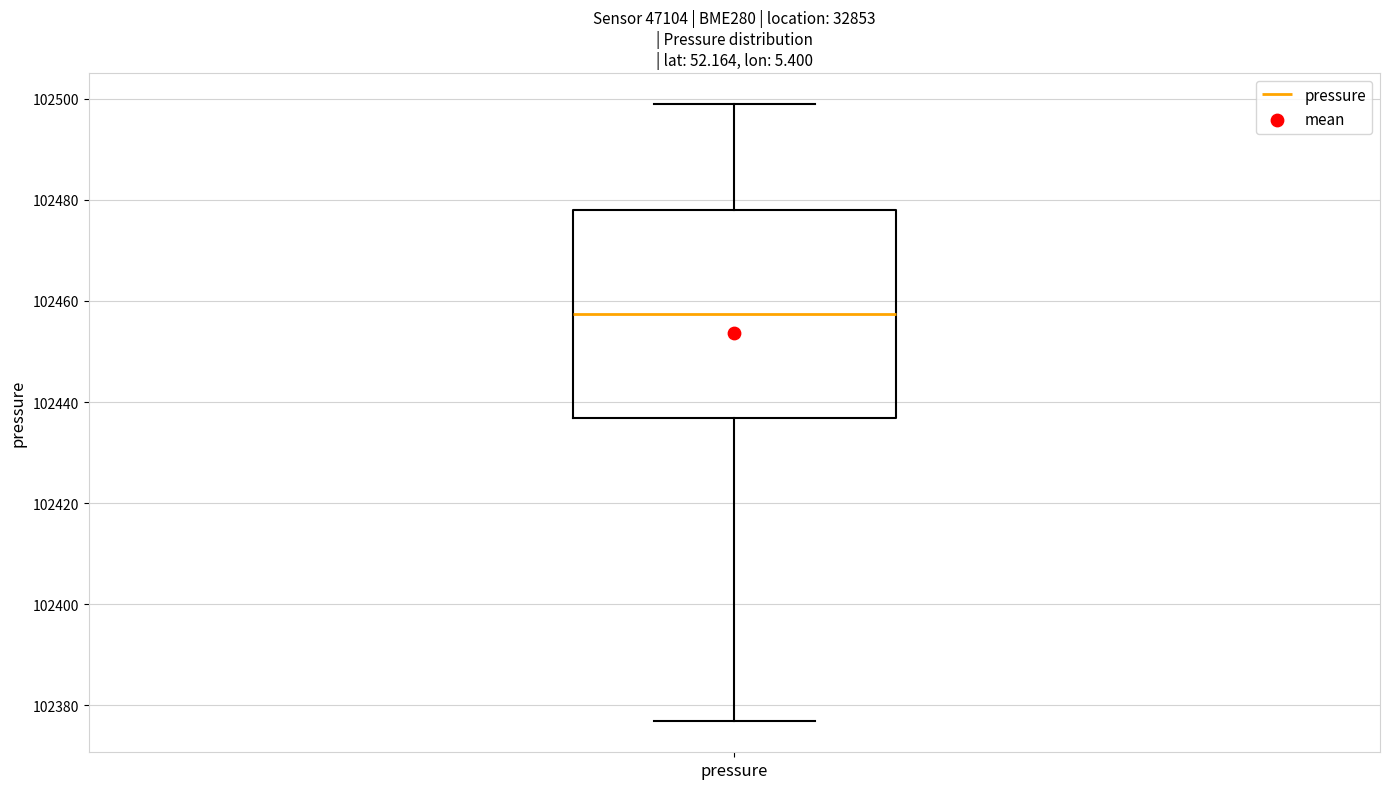

Transcribe this box plot: give where the median line is, the range the box spans, and where the two whiskers end, as read against the y-axis. The values are not printed on the chart, so give them approximately, as read against the axis.

median 102458, box 102436 to 102478, whiskers 102376 to 102500